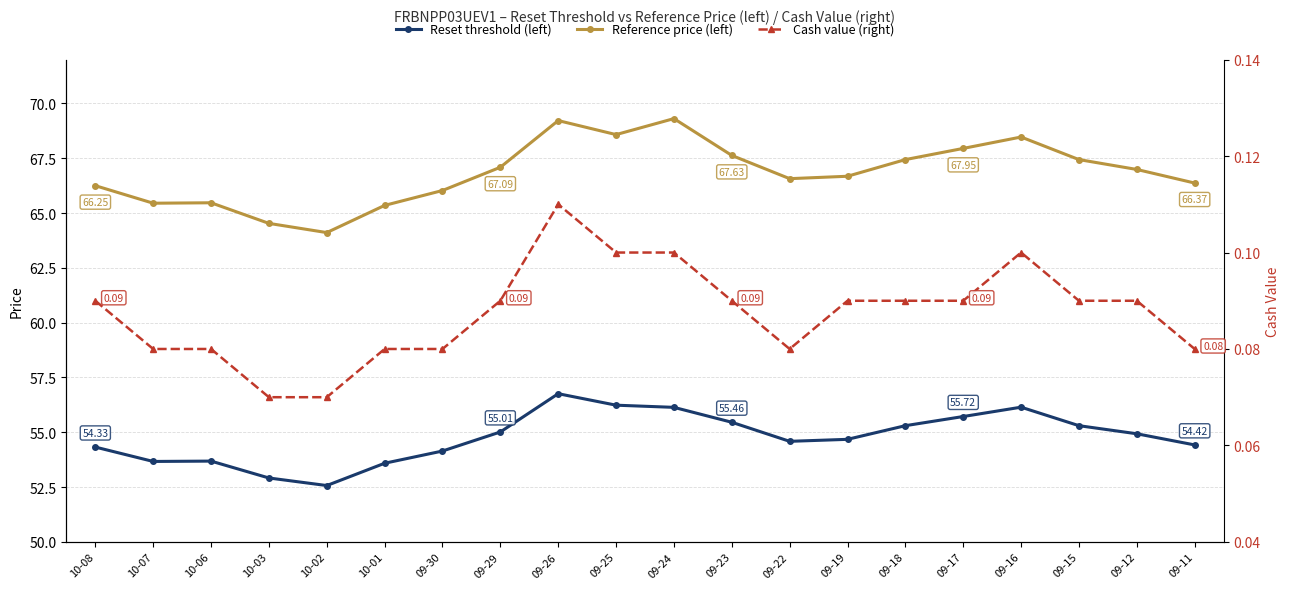

Which category has the lowest value in the Reset threshold (left) series?

10-02